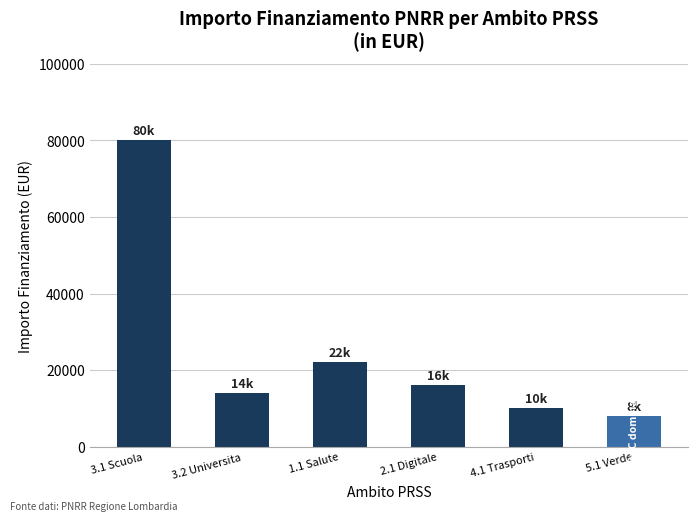

What is the value of the 4th bar from the left?

16000